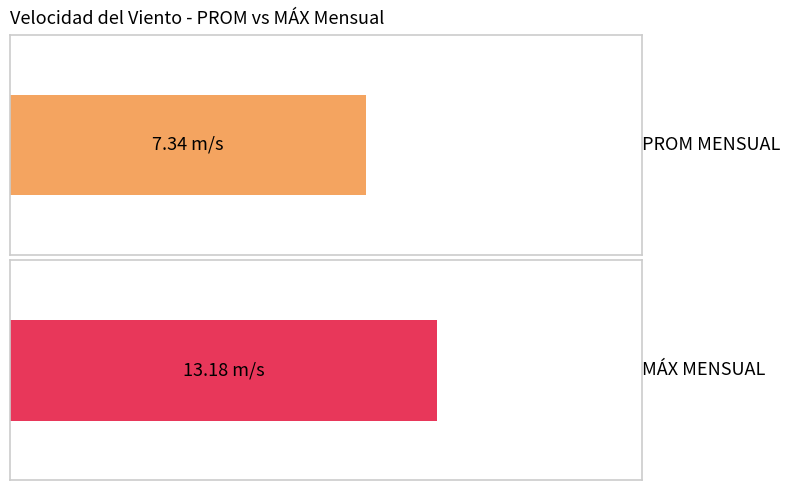

Which series has the largest total across all categories?

MÁX MENSUAL